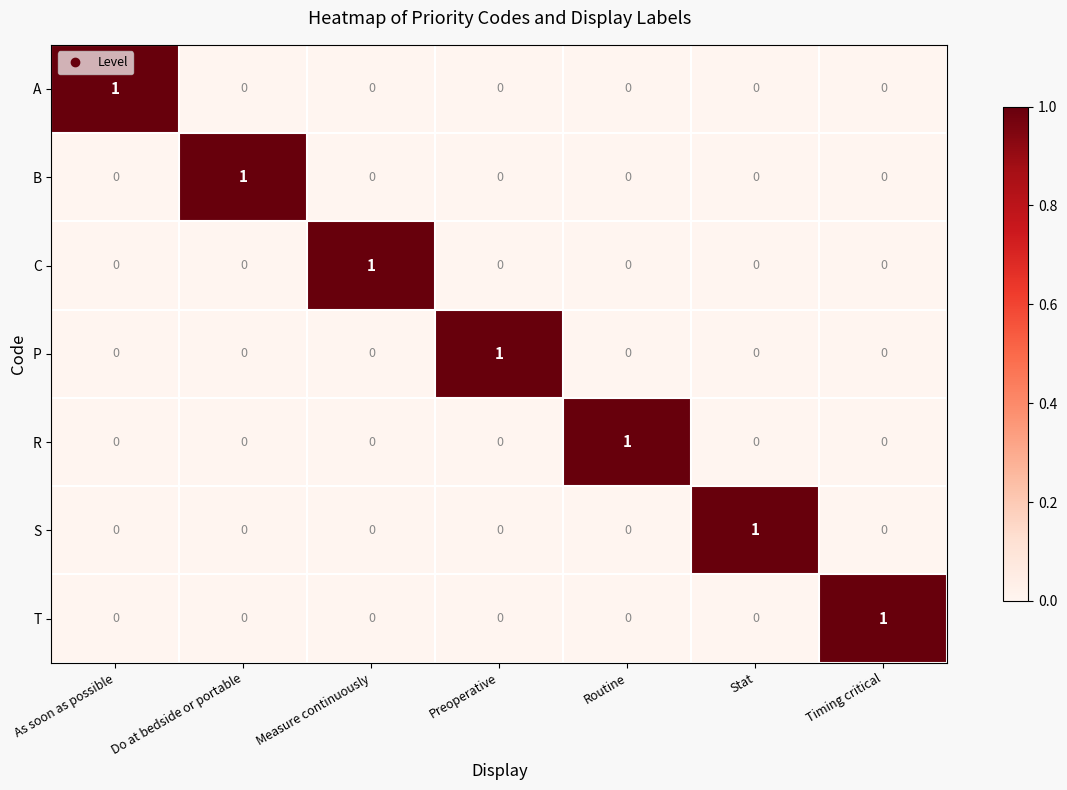

Count the S values in the range 0 to 1.

7